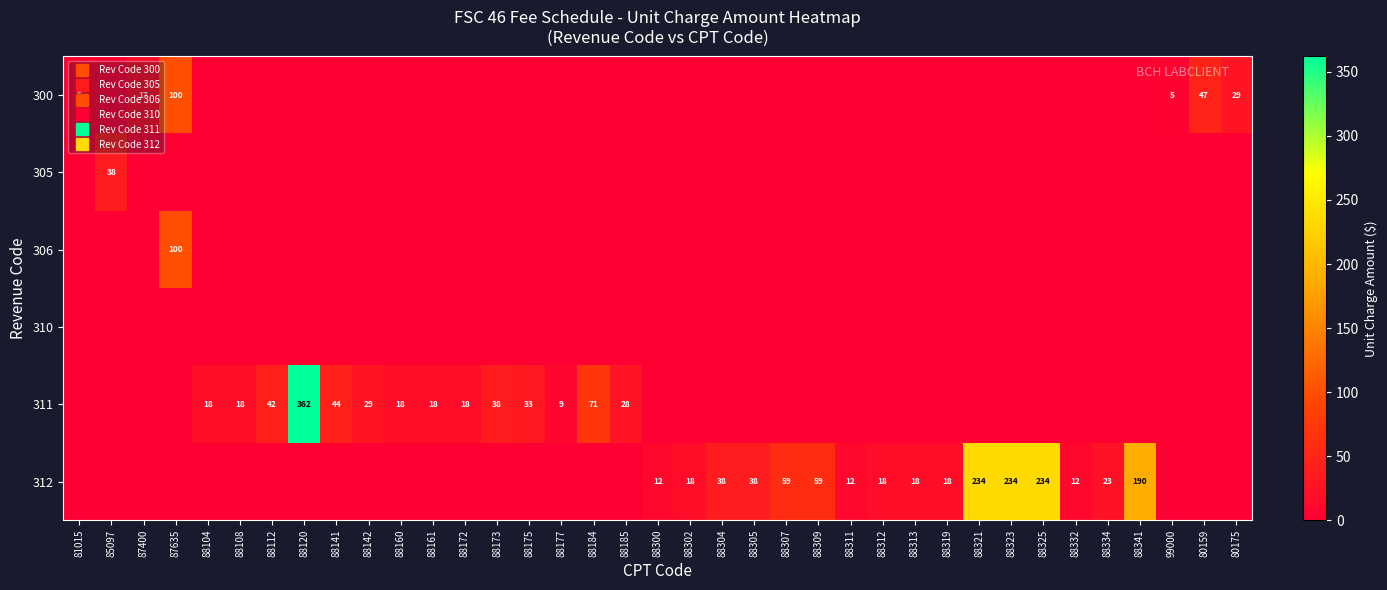

Which has a higher value, 87400 or 88332?

87400